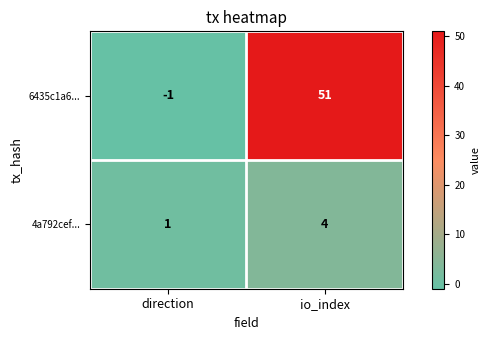

What is the sum of the 6435c1a6... values at direction and io_index?

50